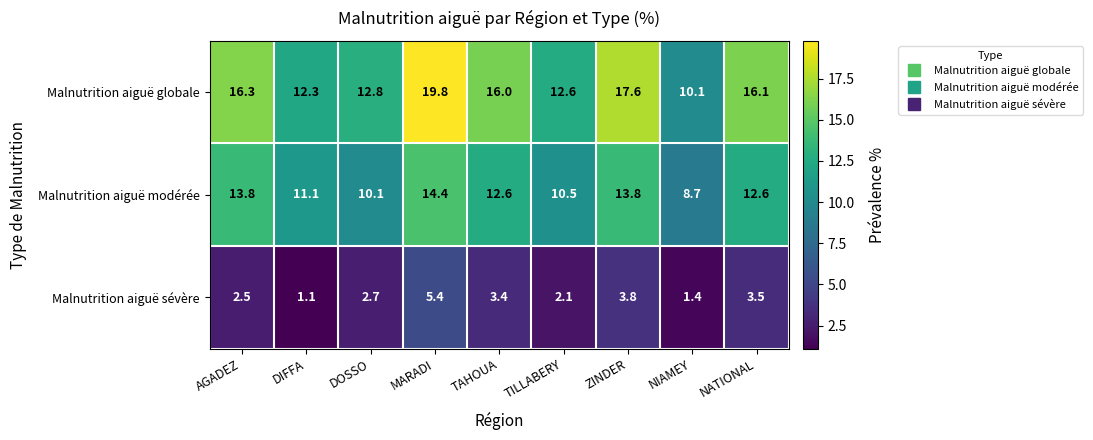

Rank the series by their maximum value, from highest to lowest.

Malnutrition aiguë globale, Malnutrition aiguë modérée, Malnutrition aiguë sévère